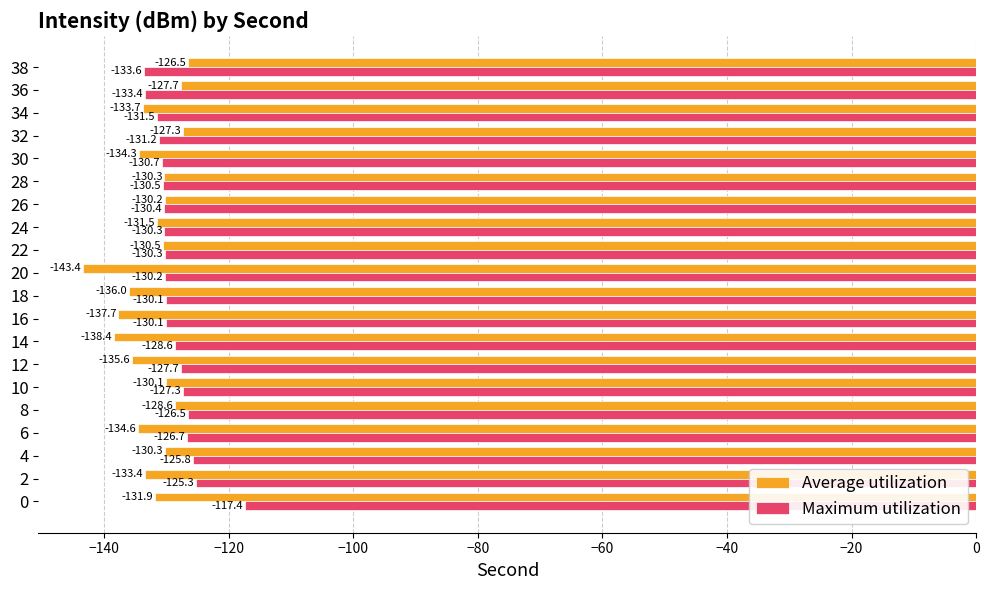

List the series in order of their overall mean, highest first.

Maximum utilization, Average utilization